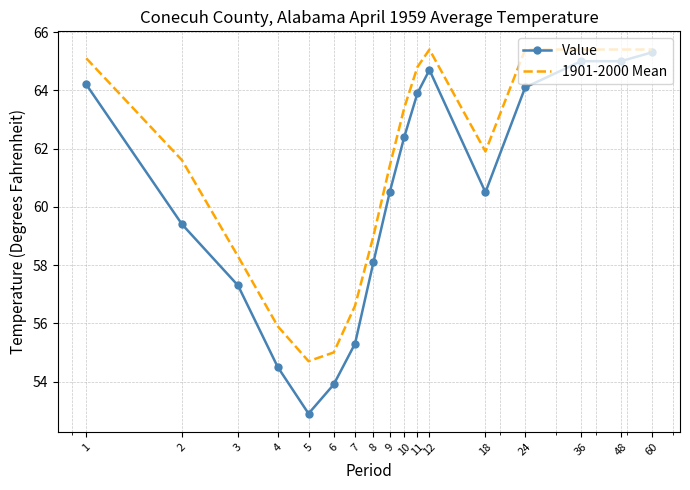

Which series has the largest total across all categories?

1901-2000 Mean